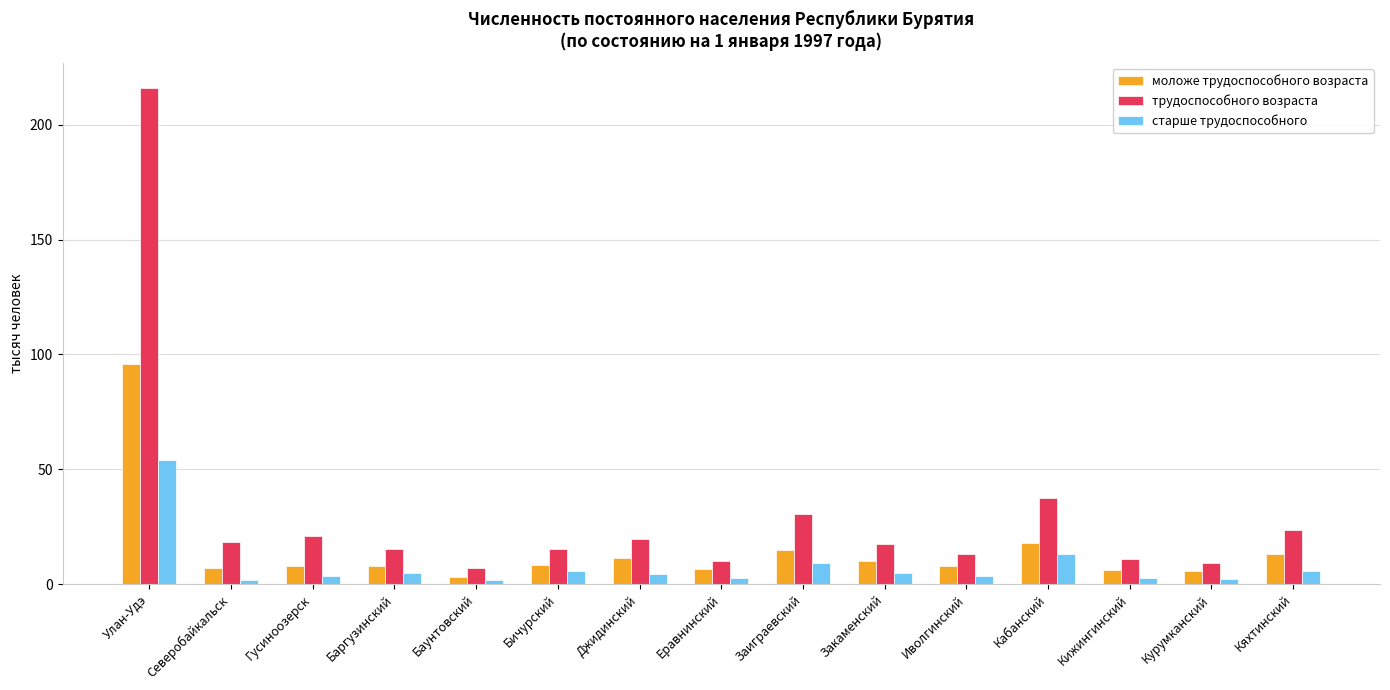

What is the average value of the моложе трудоспособного возраста series?

14.9